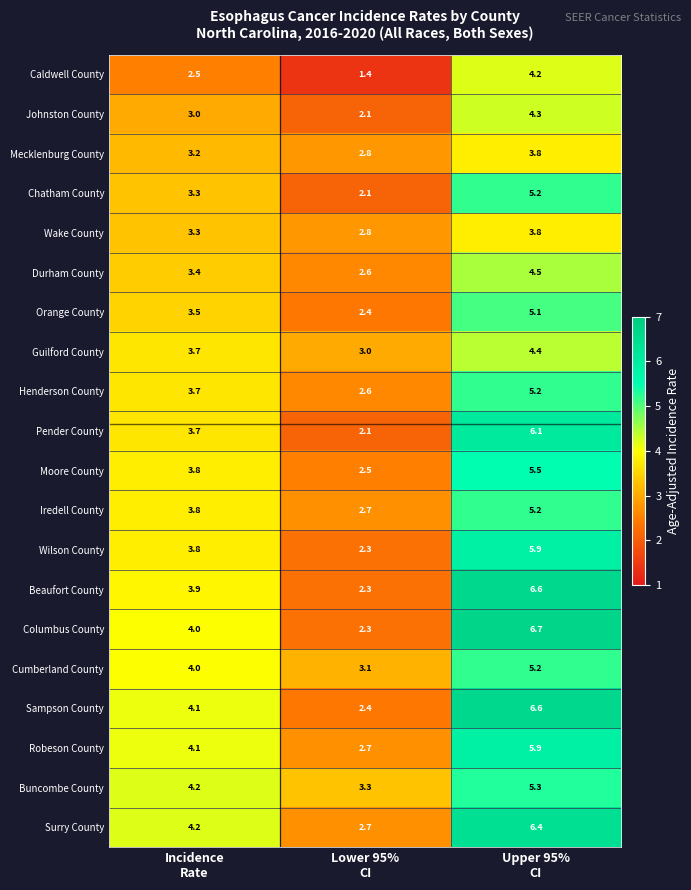

What is the maximum value shown in the chart?

6.7